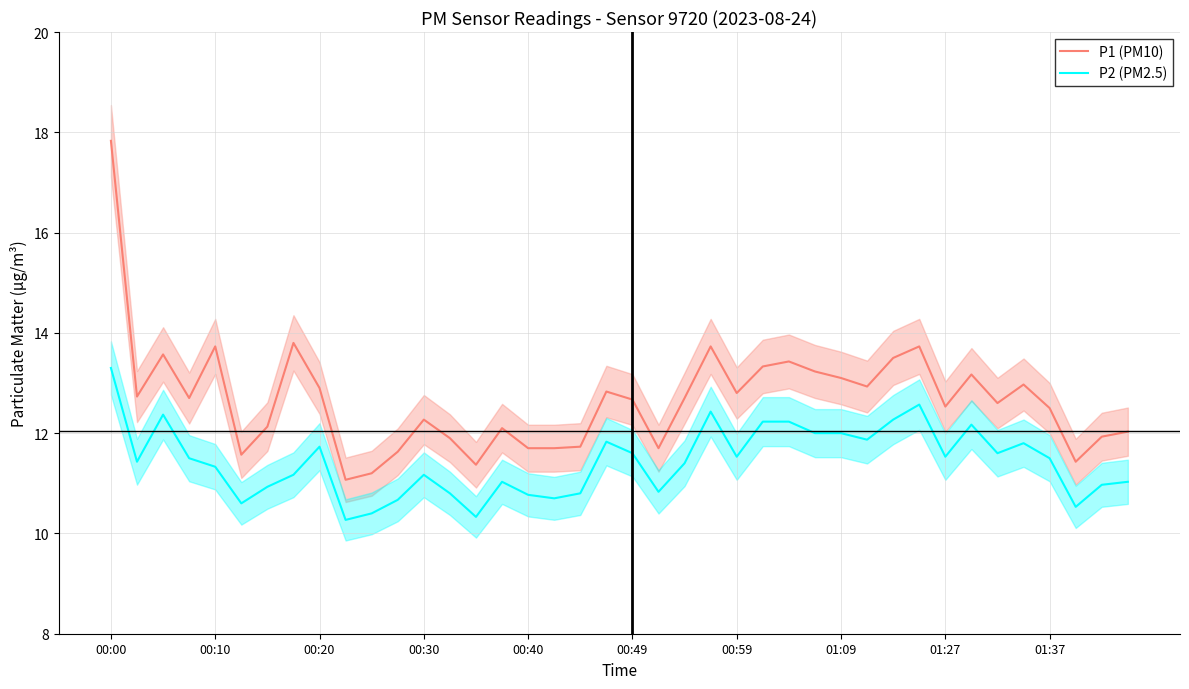

True or false: P2 (PM2.5) and P1 (PM10) intersect in this chart.

False